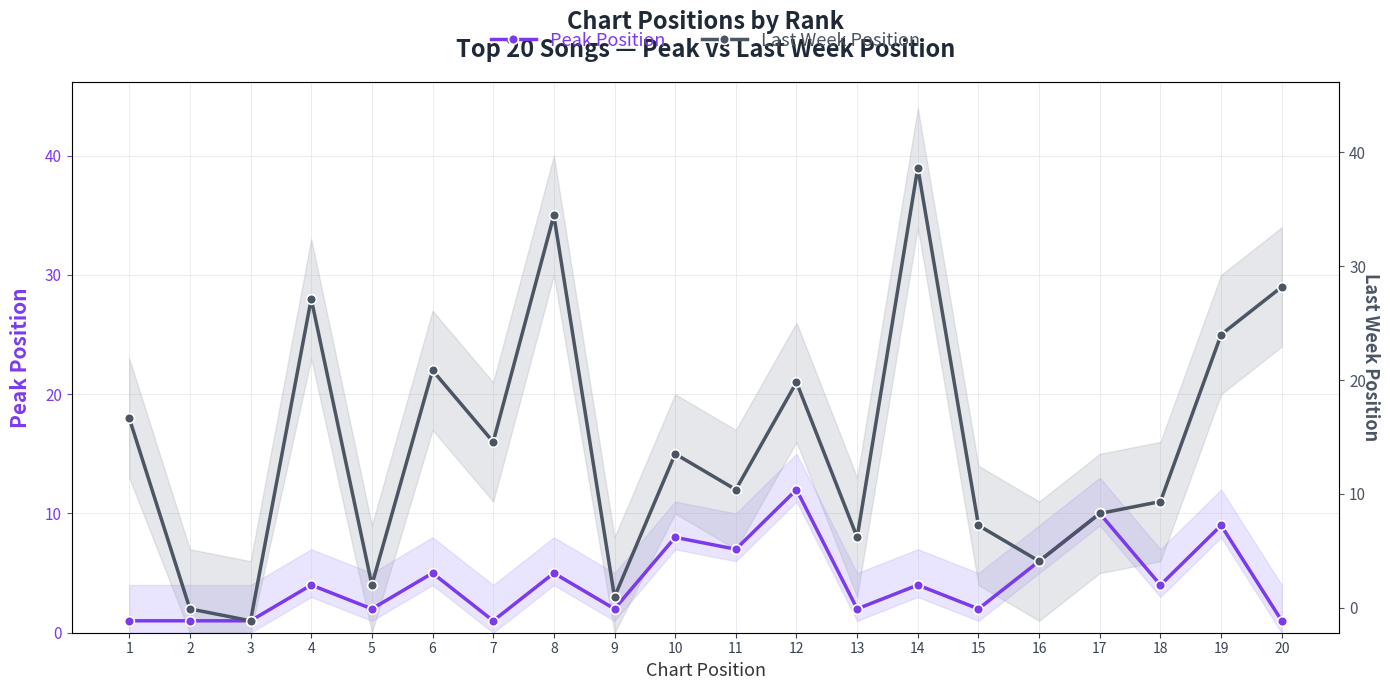

Reading left to right, transcribe all the data shown in this chart.

Peak Position: 1	1	1	4	2	5	1	5	2	8	7	12	2	4	2	6	10	4	9	1
Last Week Position: 18	2	1	28	4	22	16	35	3	15	12	21	8	39	9	6	10	11	25	29